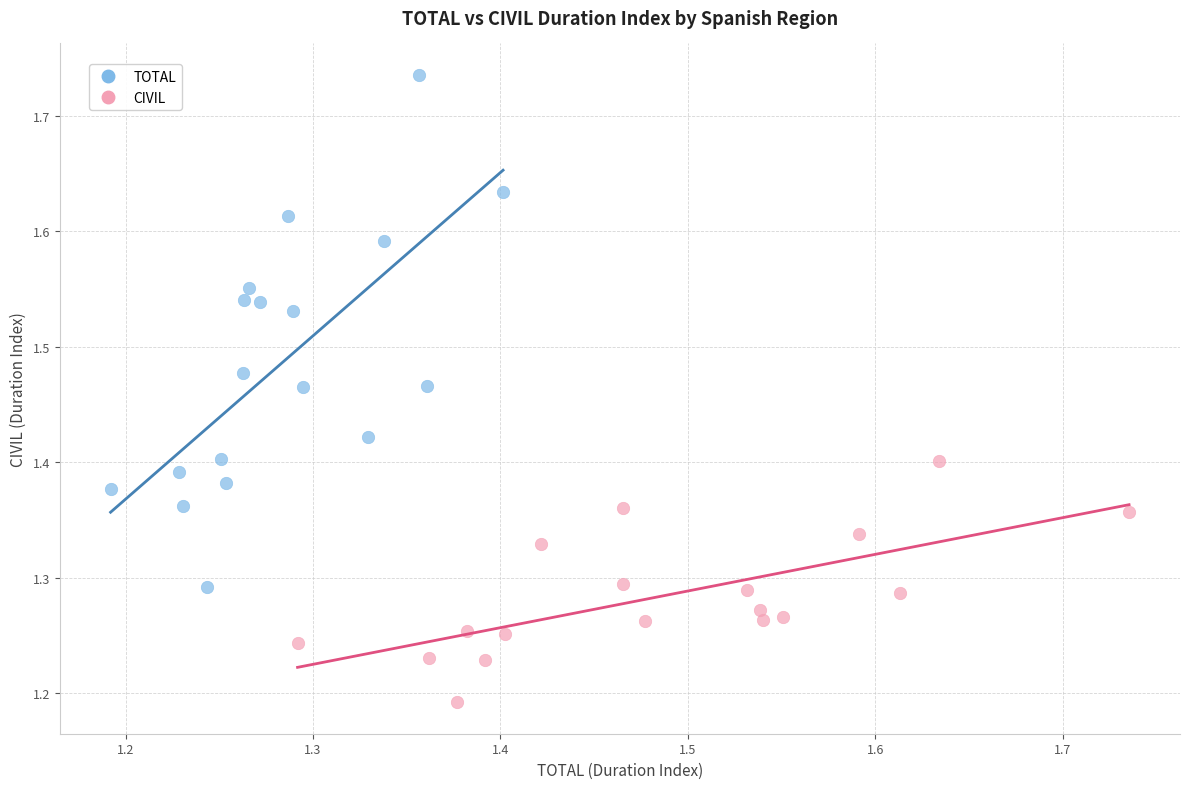

Which series reaches the minimum Y coordinate?

CIVIL